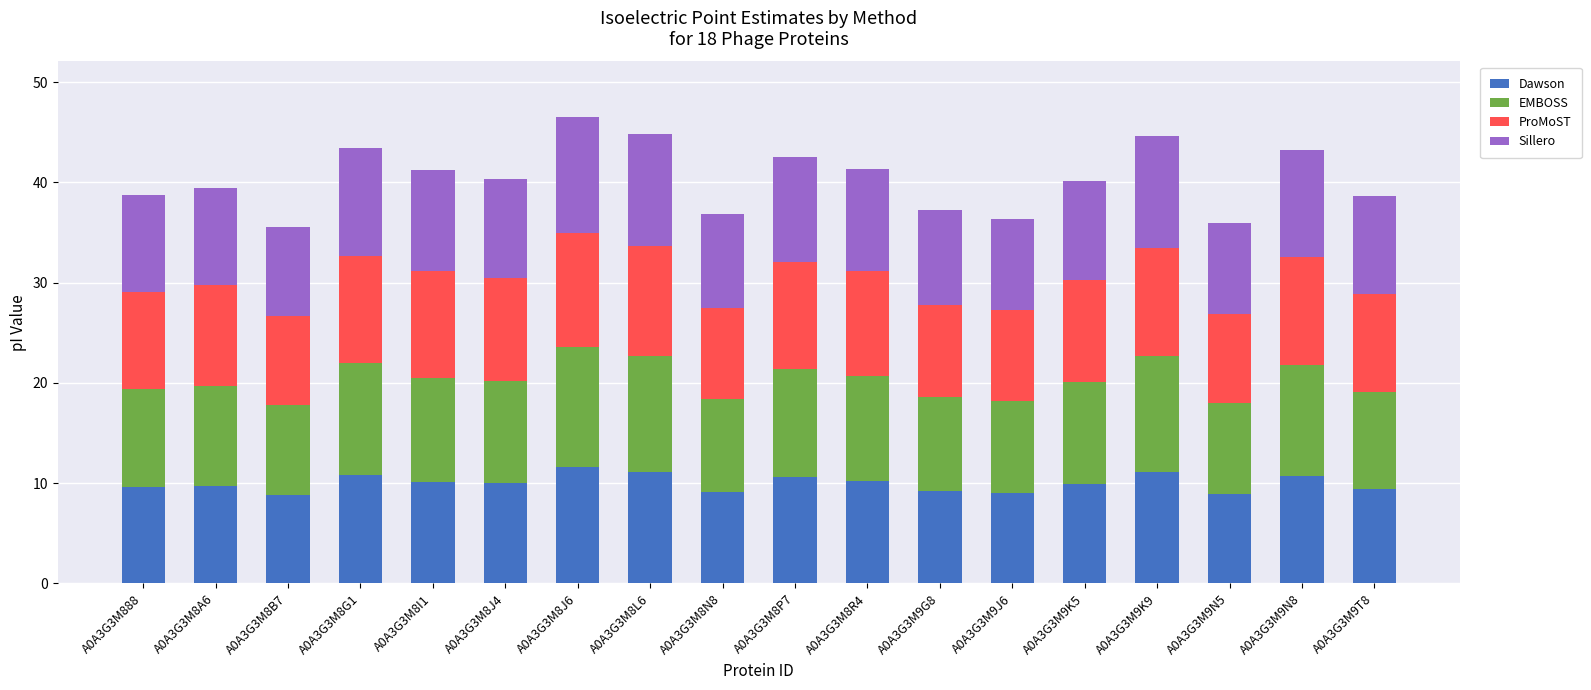

What is the highest value of the Dawson series?

11.6